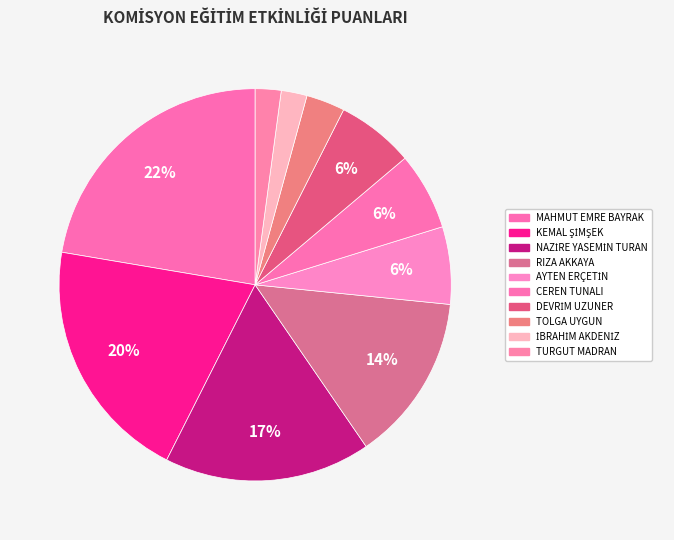

How many segments does this pie chart have?

10